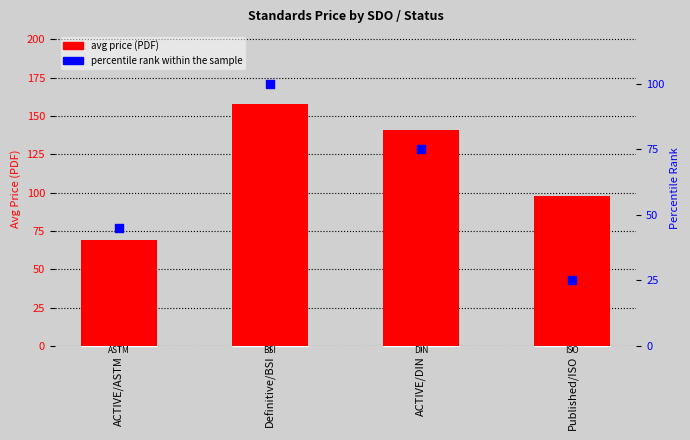

Which series reaches the minimum Y coordinate?

percentile rank within the sample